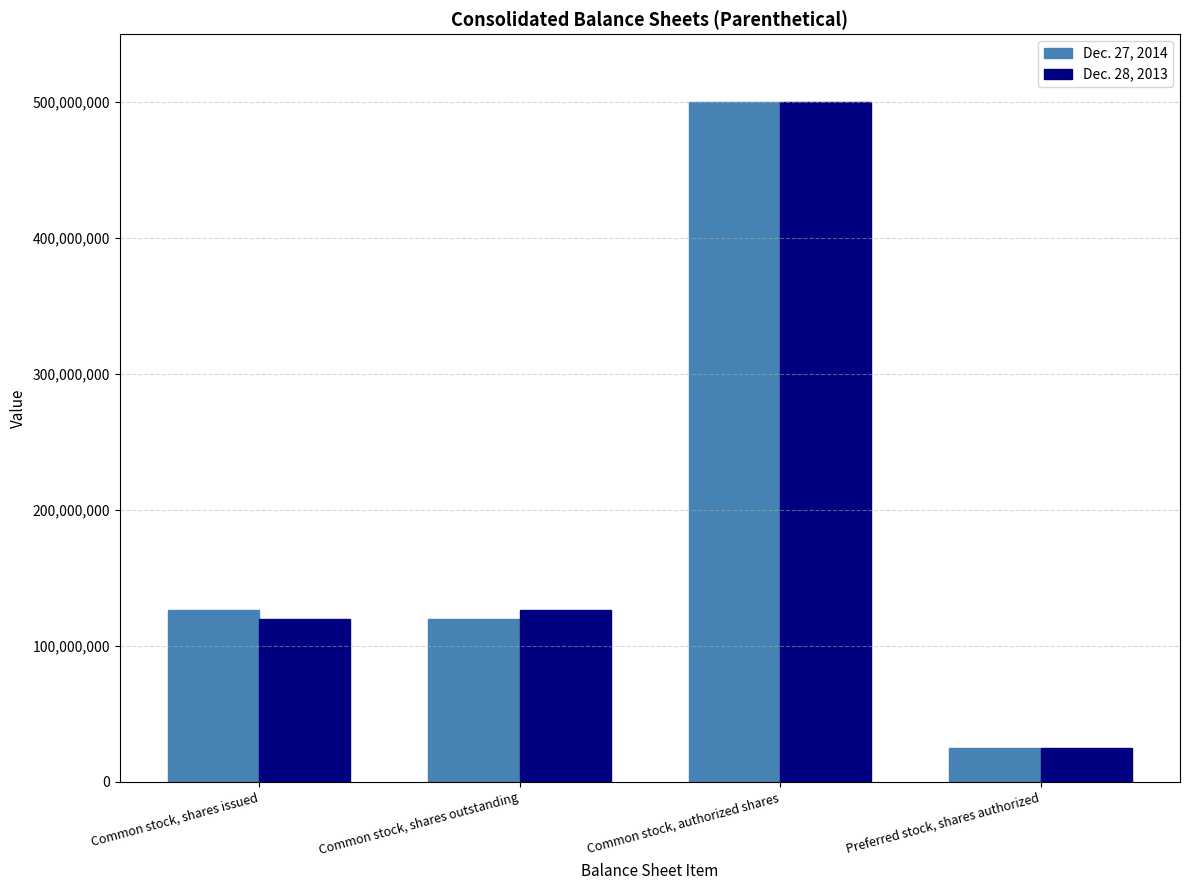

What is the total value across all series at Common stock, authorized shares?

1000000000